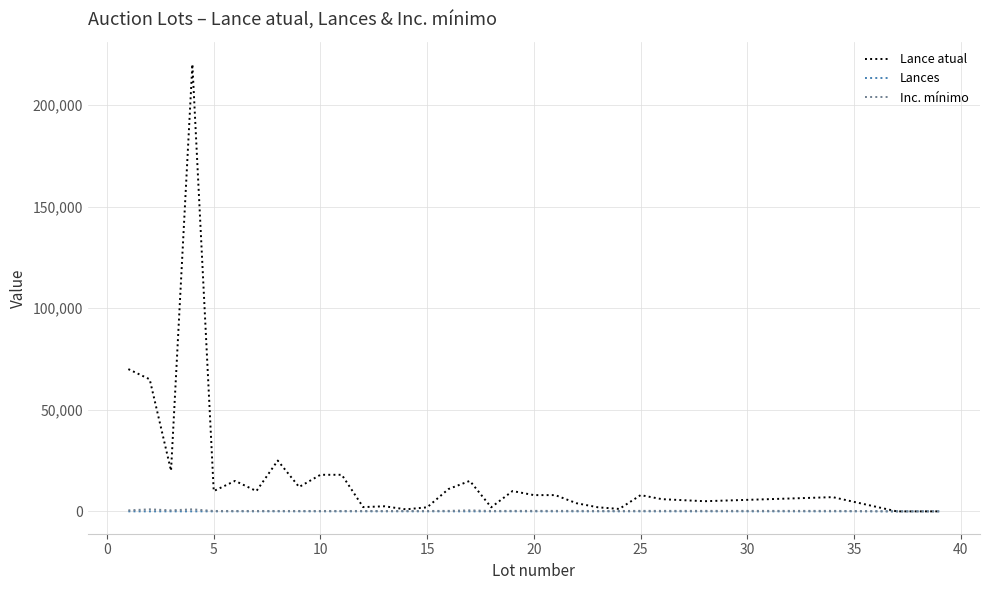

How many categories are shown in the chart?

31